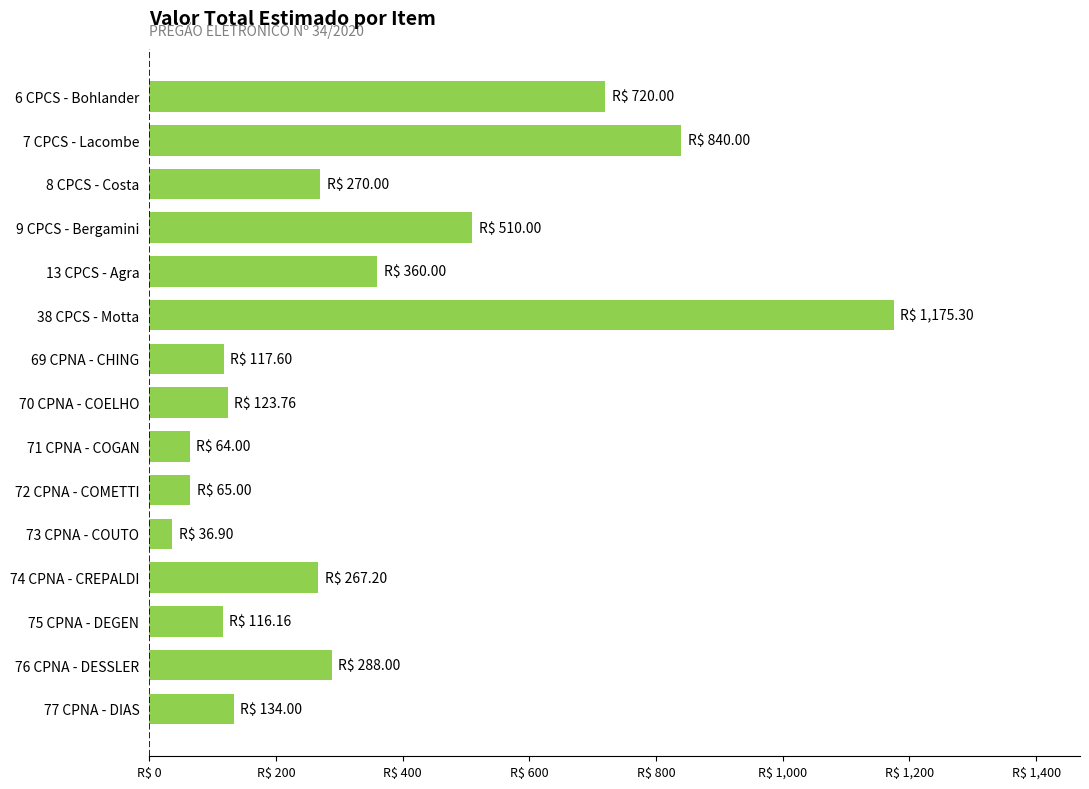

Does the chart contain any negative values?

No